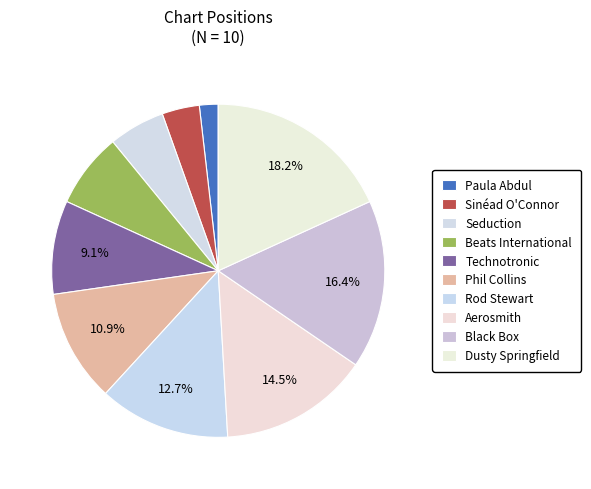

How many segments does this pie chart have?

10